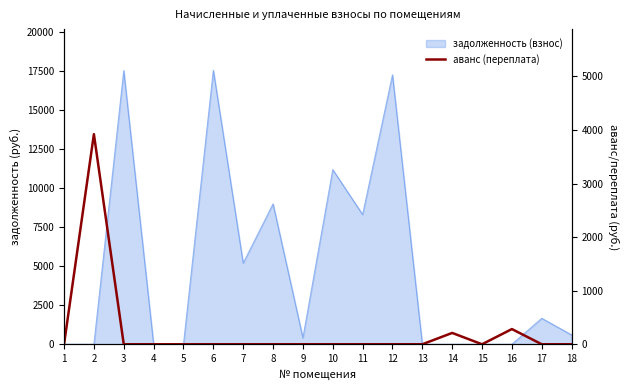

What is the difference between the maximum and minimum values?

3922.2